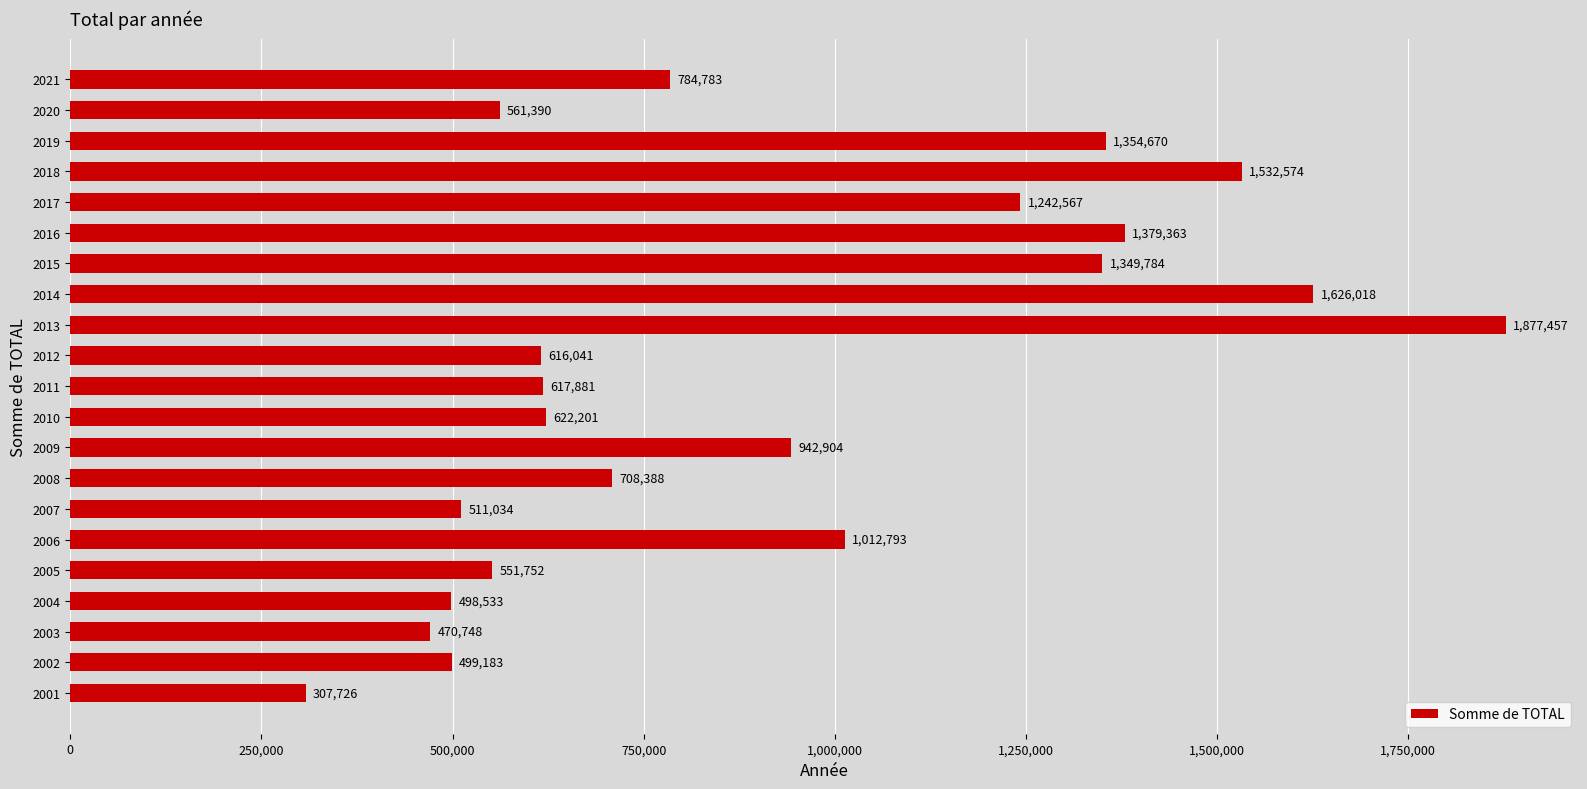

Reading bottom to top, extract all data points from this chart.

307726	499183	470748	498533	551752	1012793	511034	708388	942904	622201	617881	616041	1877457	1626018	1349784	1379363	1242567	1532574	1354670	561390	784783